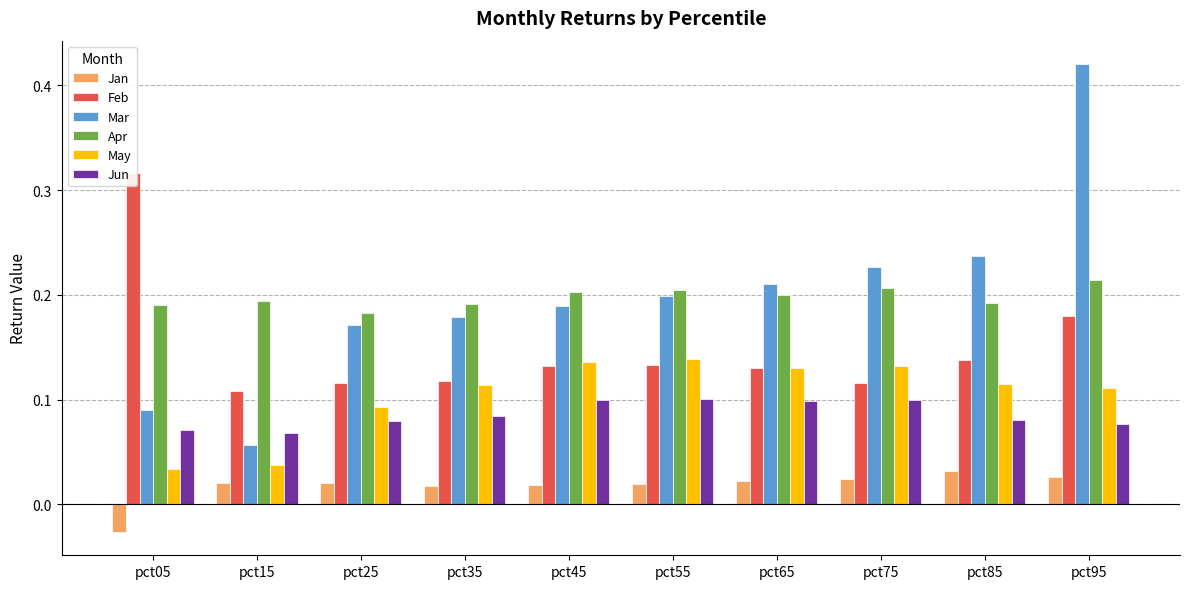

The Mar series shows 0.1 at pct05. True or false?

True